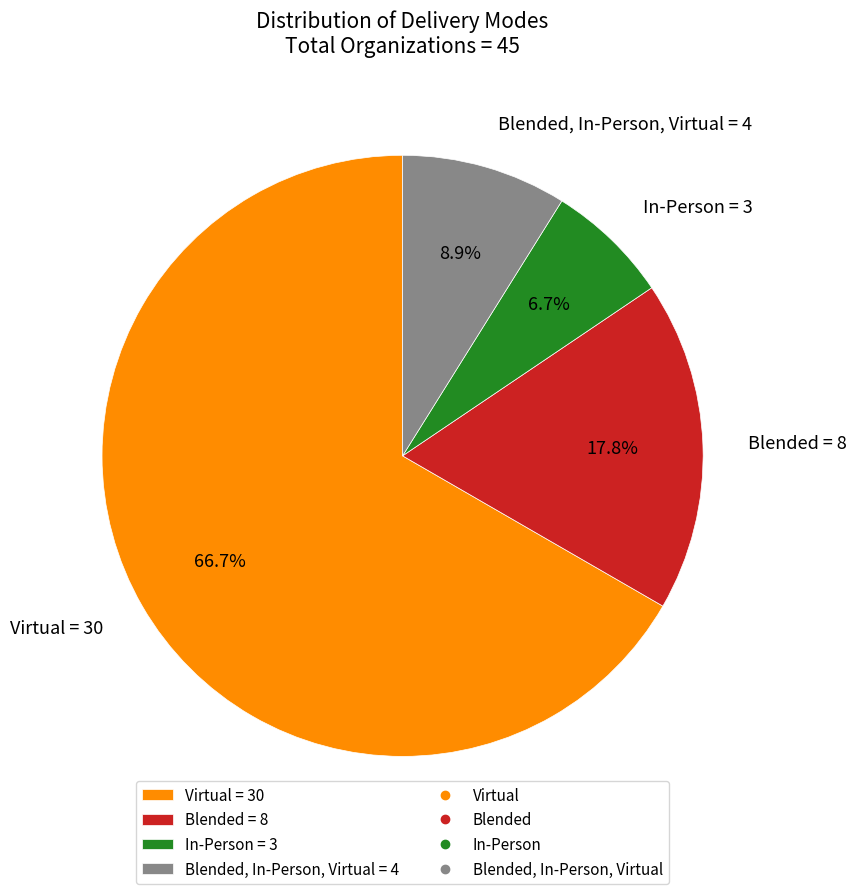

Do In-Person = 3 and Virtual = 30 together represent more than half of the pie?

Yes